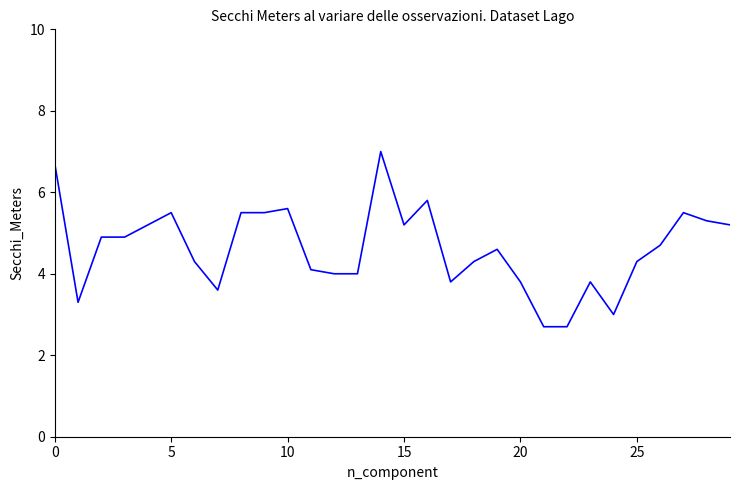

What is the greatest value displayed?

7.0